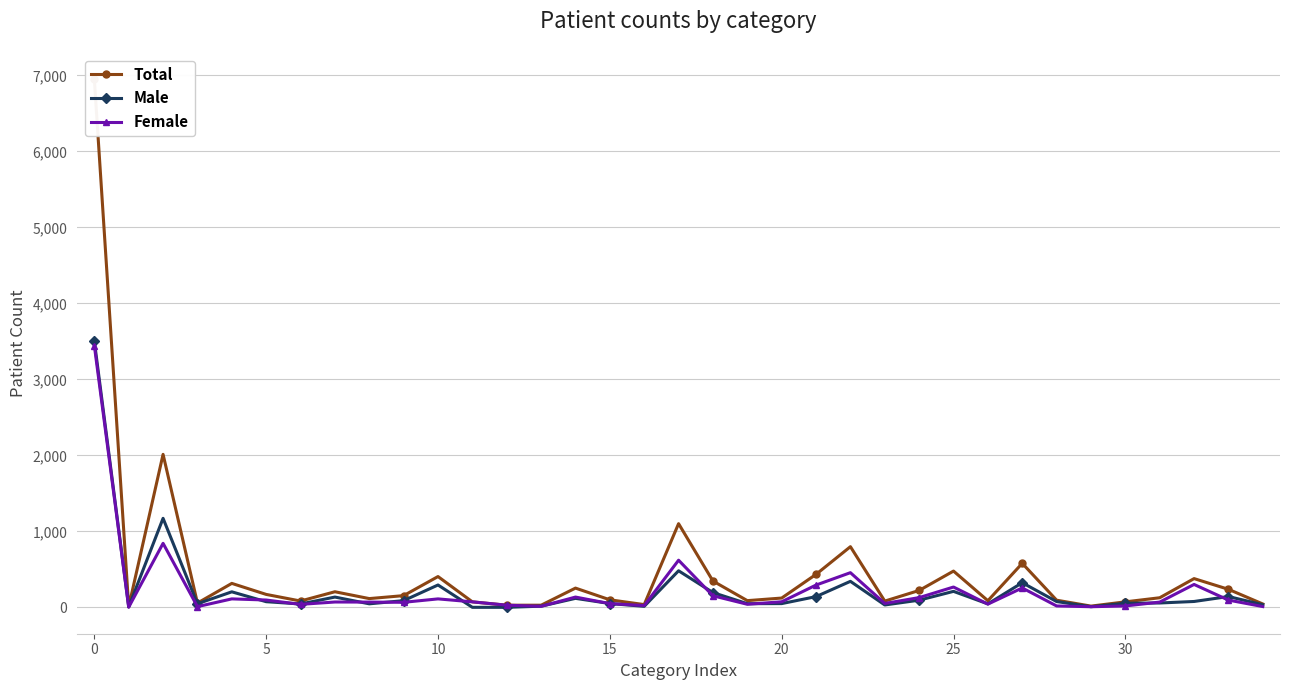

What is the total value across all series at 29?

32